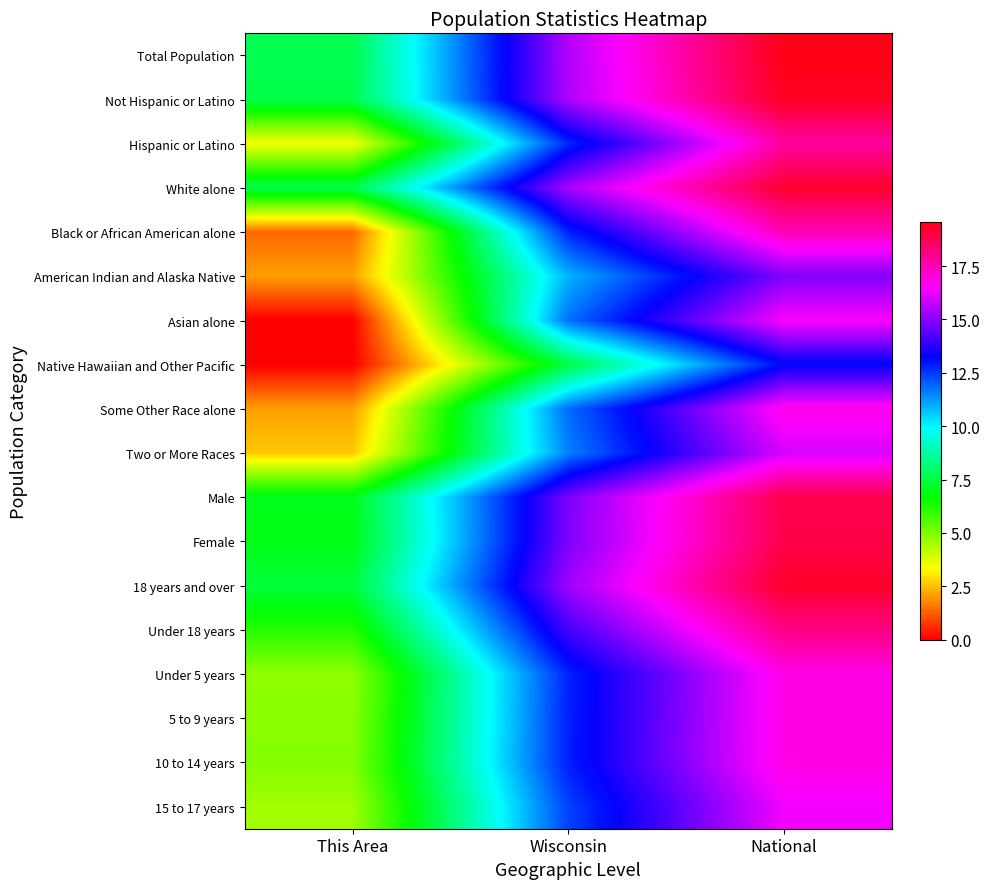

What is the difference between the highest and lowest values at This Area?

7.6